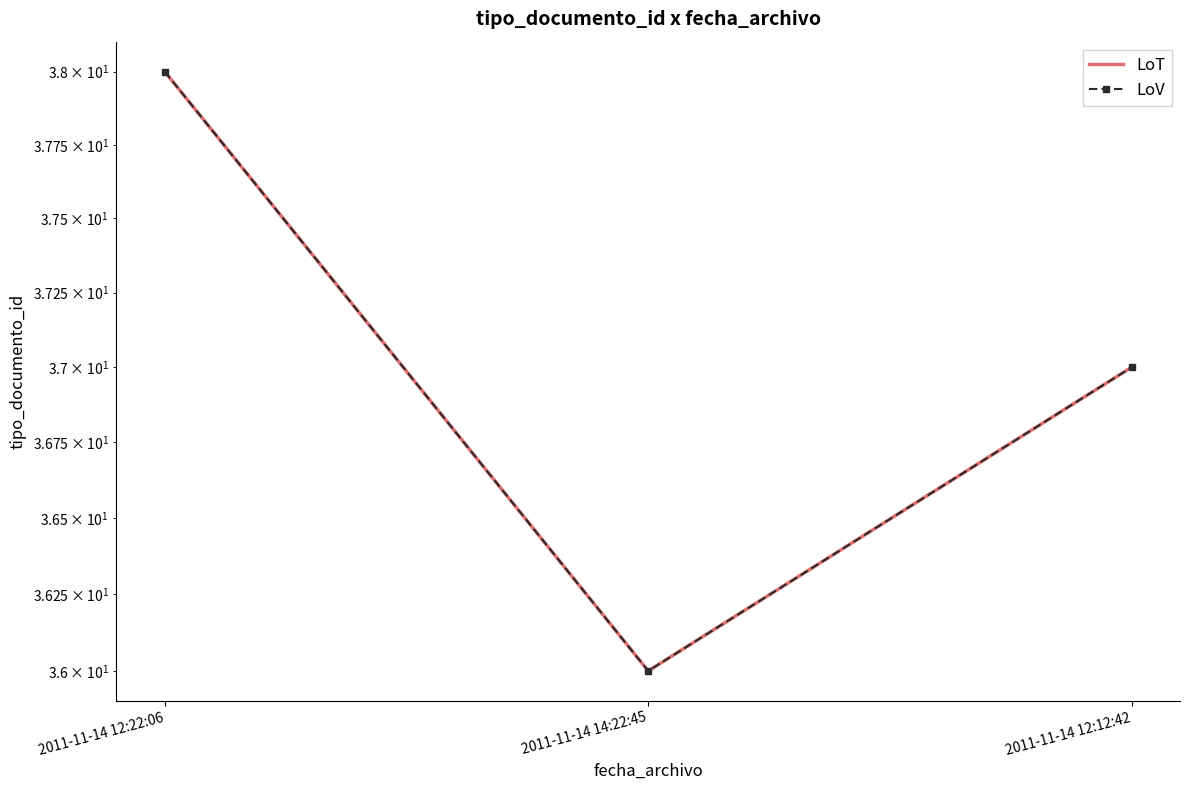

How many series are shown in this chart?

2